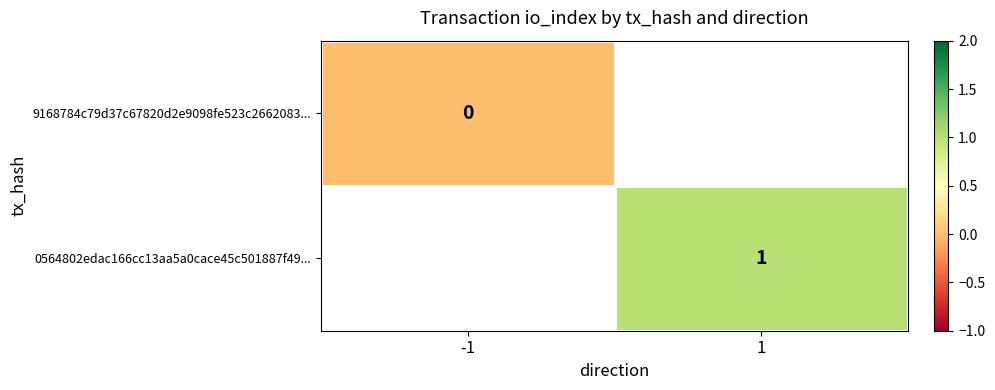

True or false: 0564802edac166cc13aa5a0cace45c501887f49... has a value of 0 at 1.

False